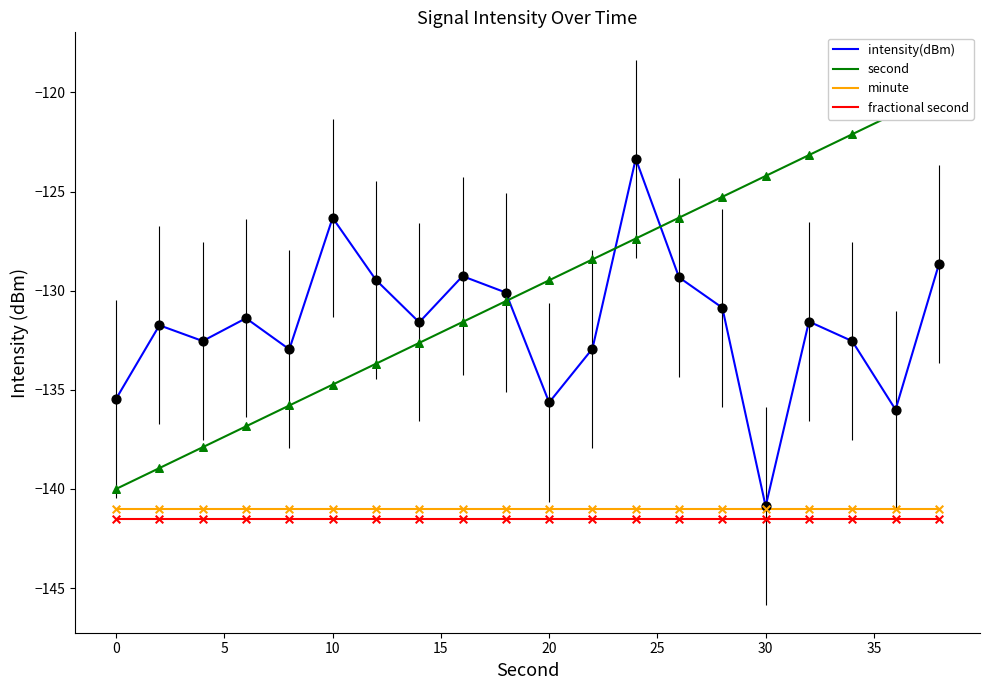

Which series has the largest total across all categories?

second